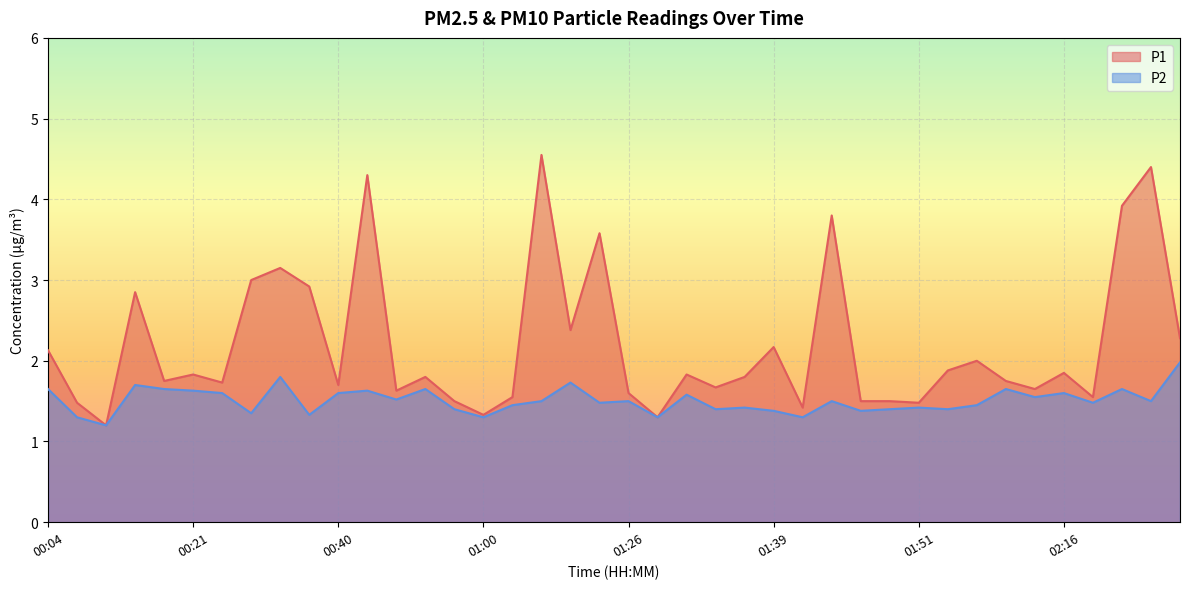

The P2 series shows 0.5 at 02:08. True or false?

False